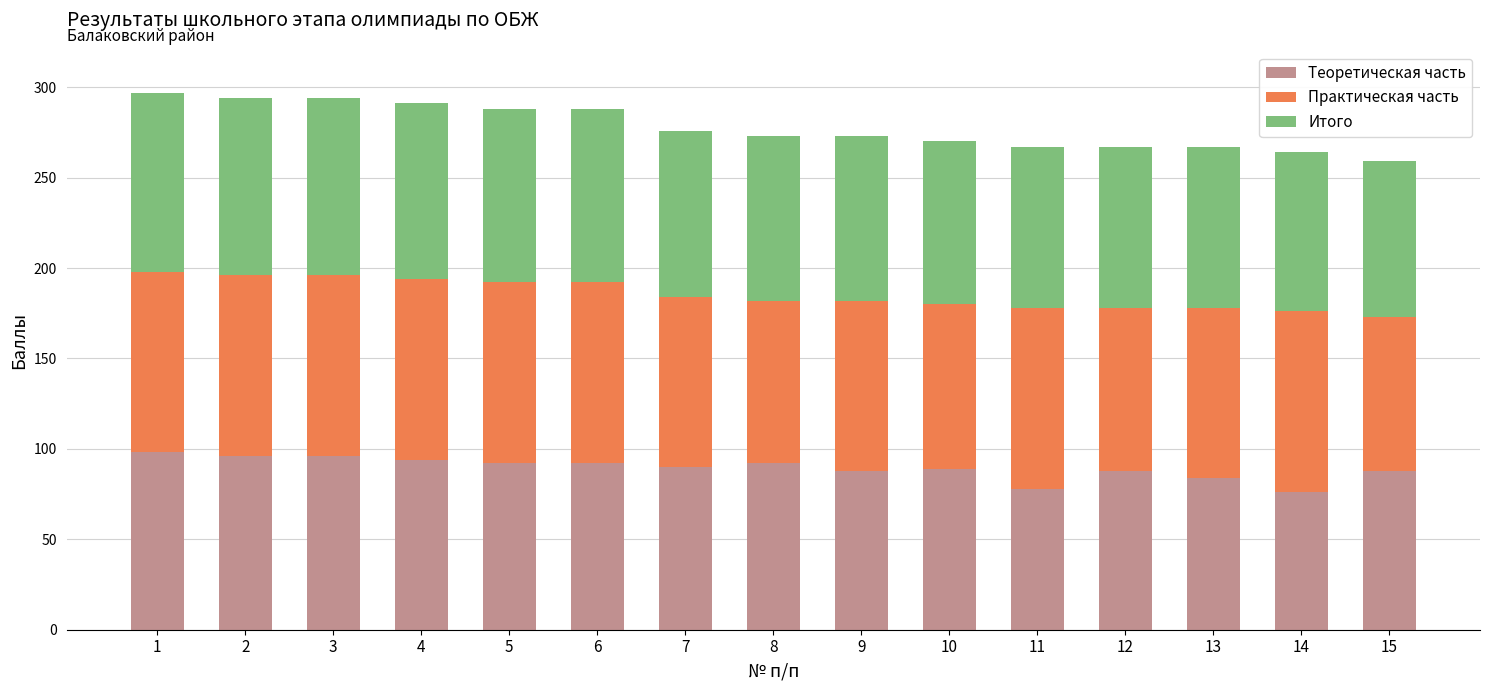

What is the total value across all series at 15?

259